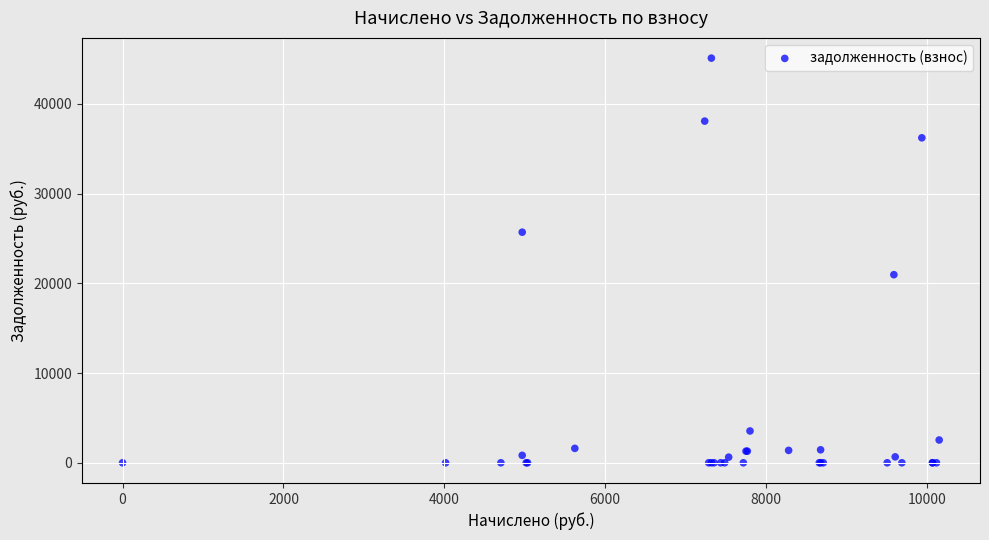

What Y value in the scatter plot is closest to 22546?

20958.5